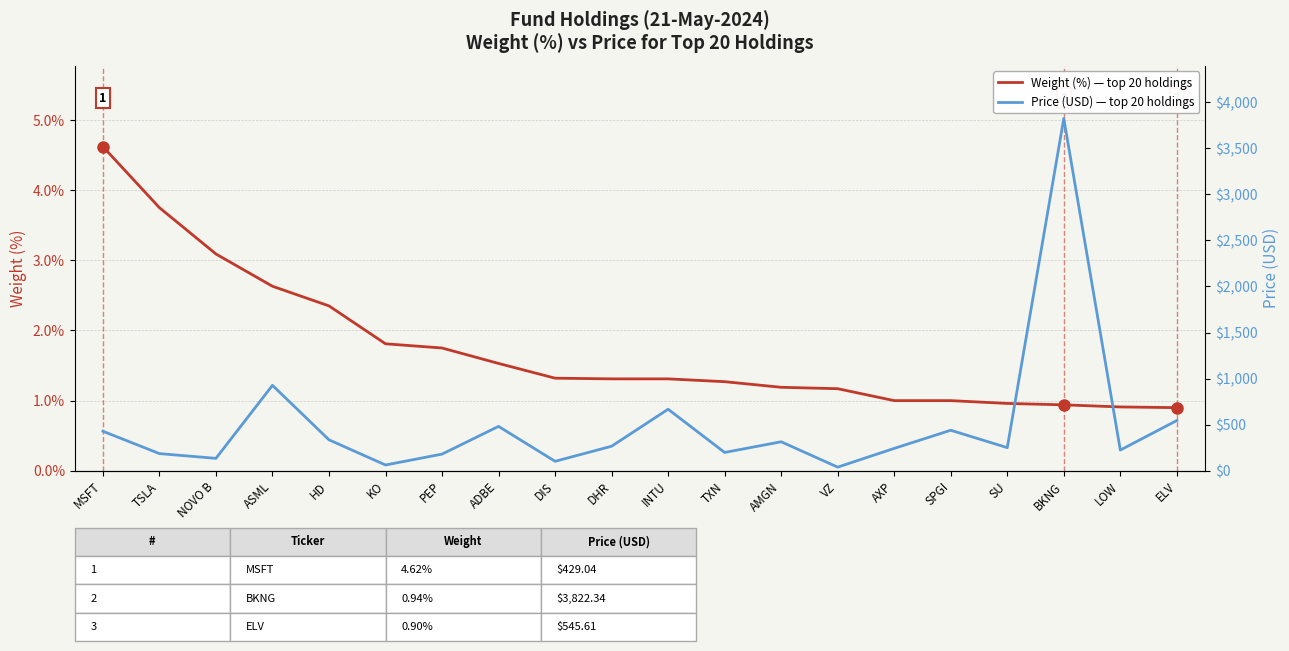

What is the difference between the second highest and second lowest values in the Weight (%) — top 20 holdings series?

2.8